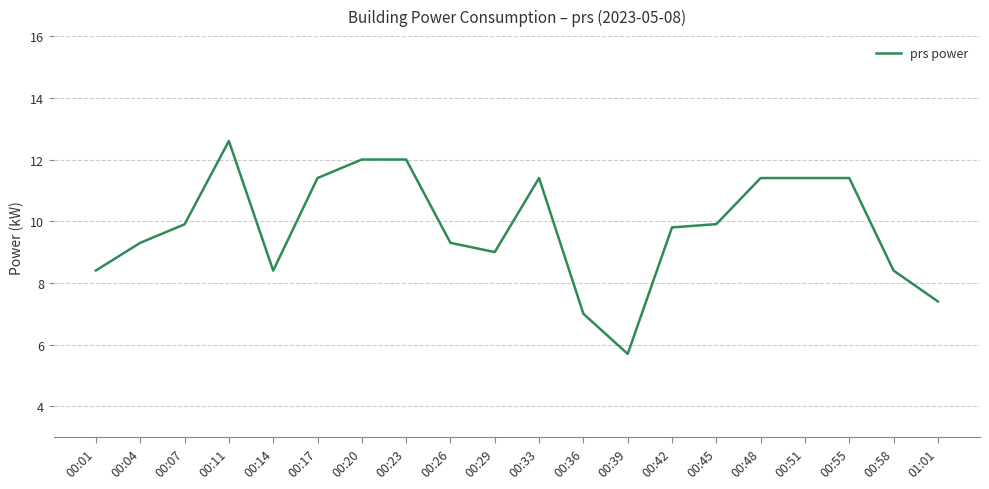

True or false: the data shows 11.4 at 00:17.

True